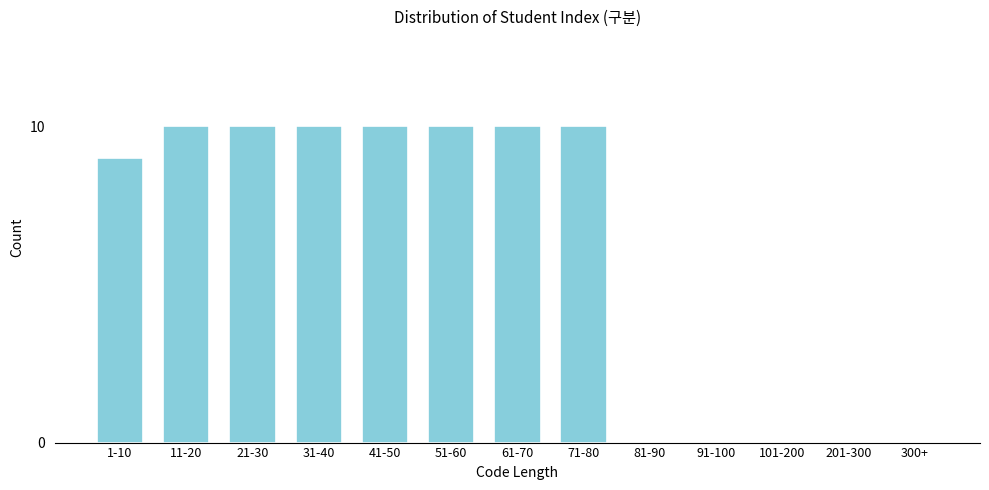

Reading left to right, list all the values displayed in this chart.

1-10=9	11-20=10	21-30=10	31-40=10	41-50=10	51-60=10	61-70=10	71-80=10	81-90=0	91-100=0	101-200=0	201-300=0	300+=0